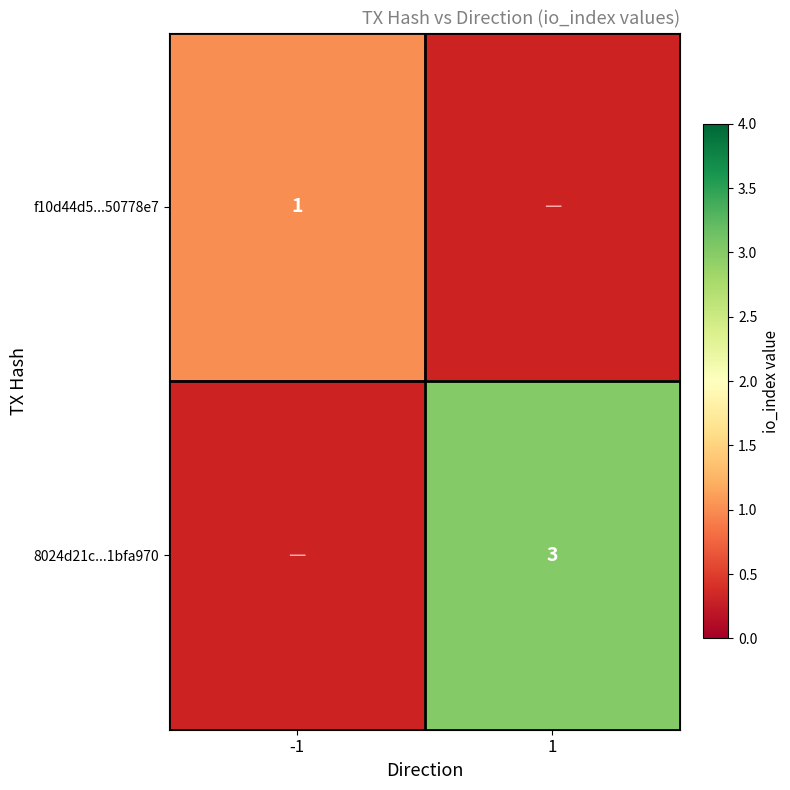

The 8024d21c...1bfa970 series shows 3 at 1. True or false?

True